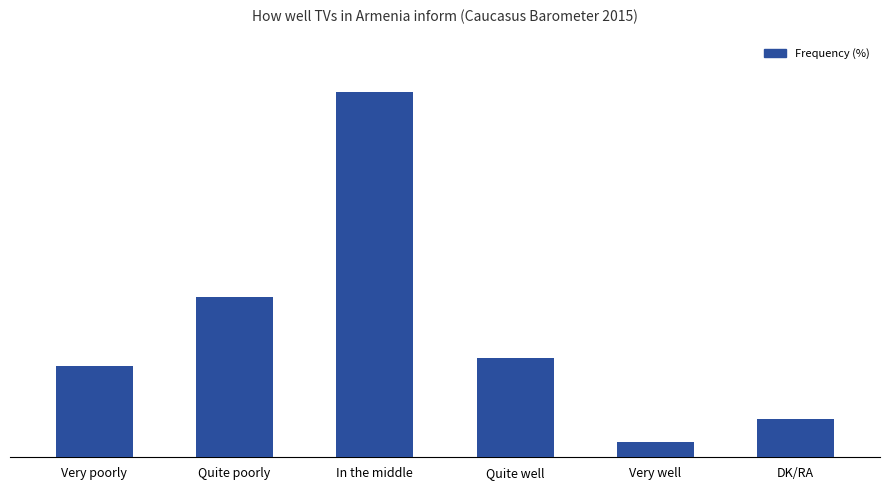

Between Very well and DK/RA, which is larger?

DK/RA